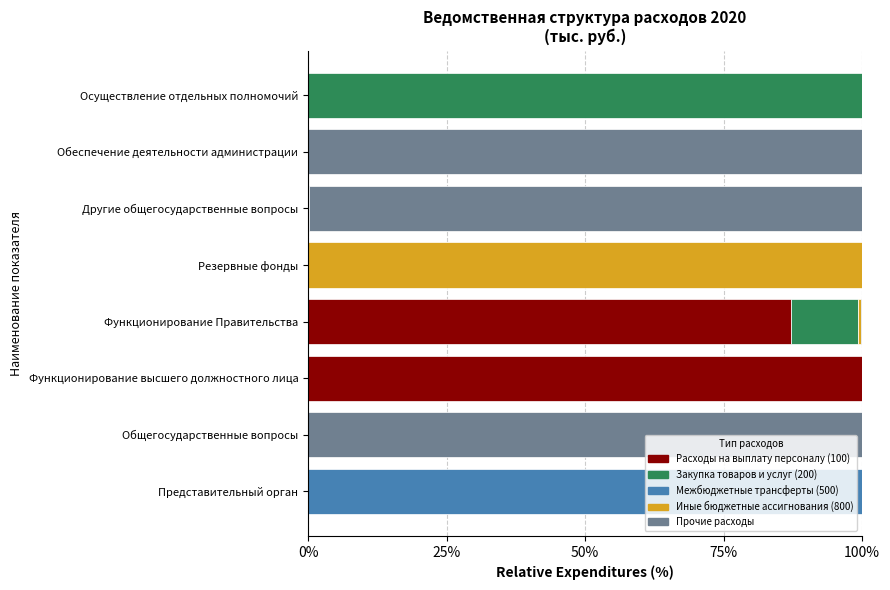

What is the total value across all series at Функционирование высшего должностного лица?

100.0